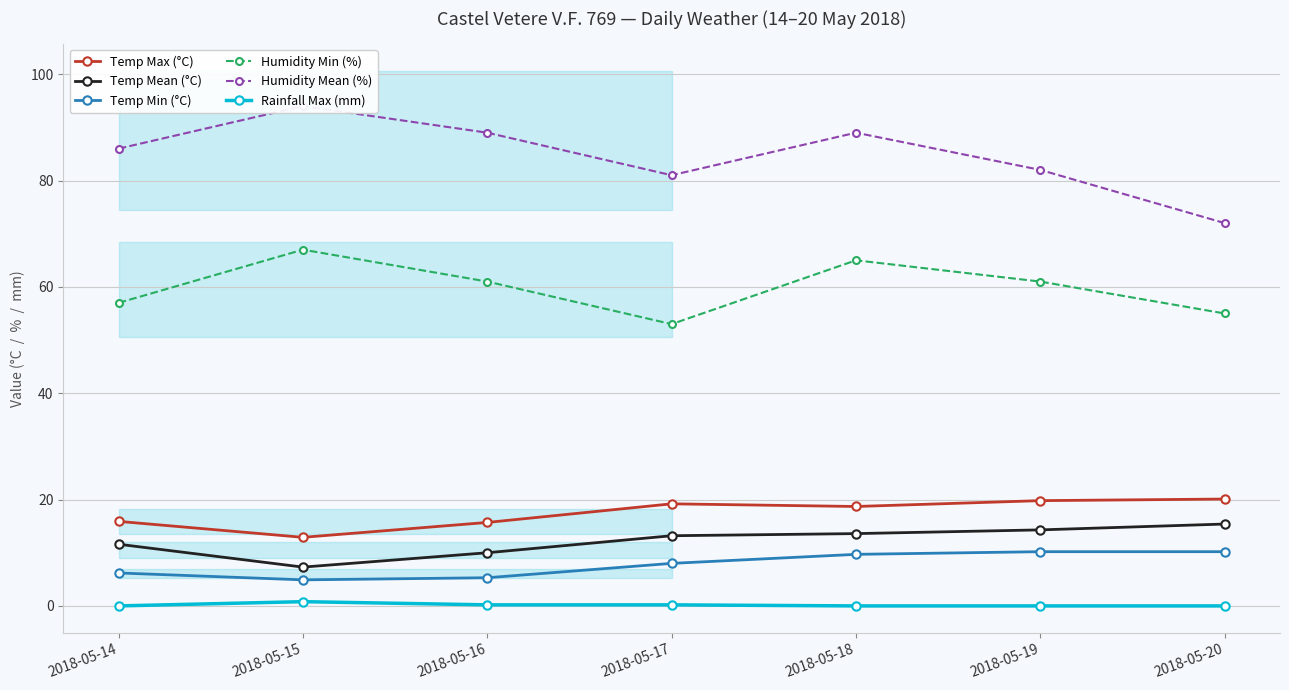

How many lines are shown in the chart?

6